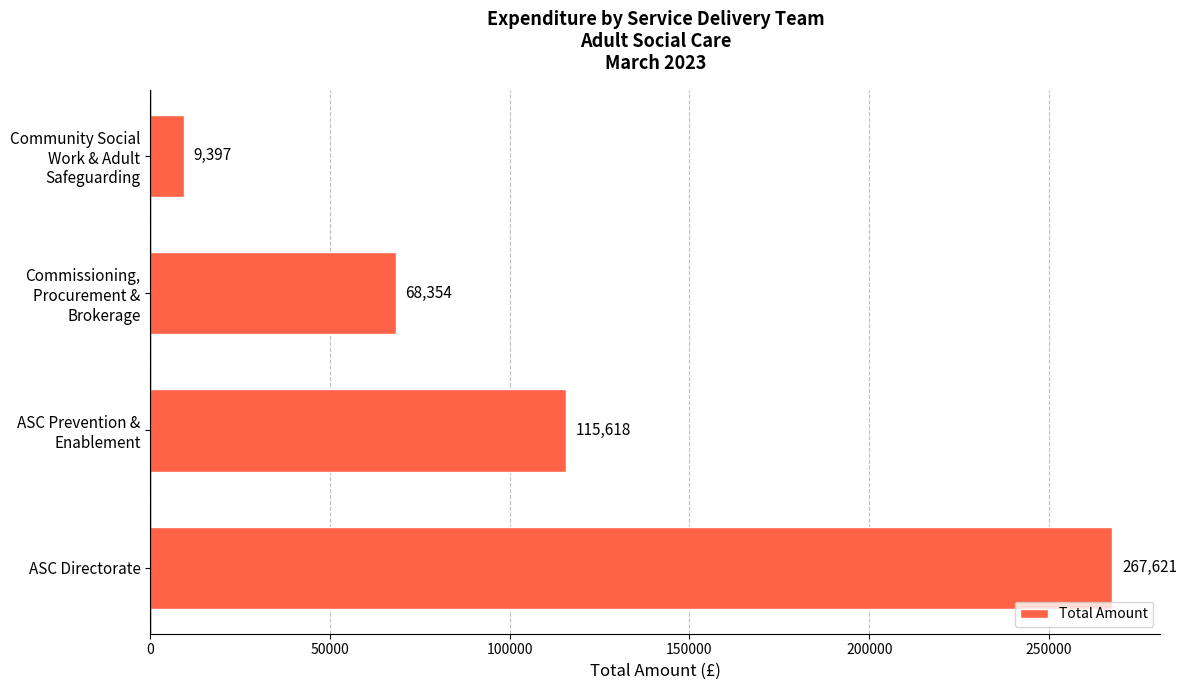

Does the chart contain stacked bars?

No